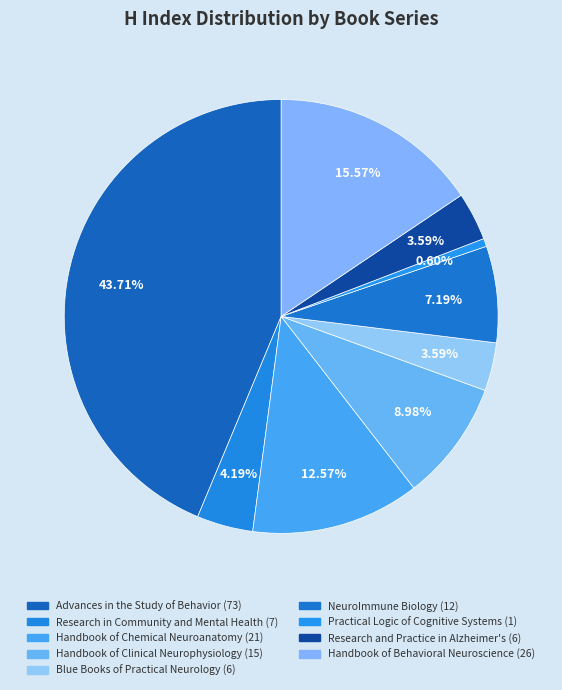

How many segments does this pie chart have?

9